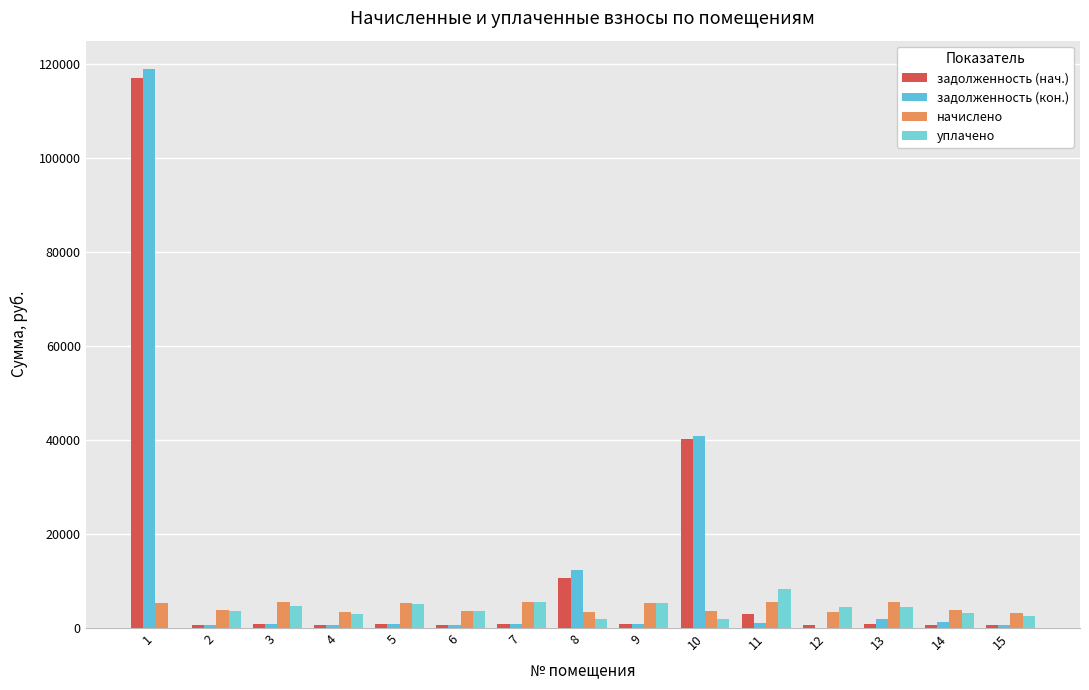

The задолженность (нач.) series shows 1014.7 at 6. True or false?

False